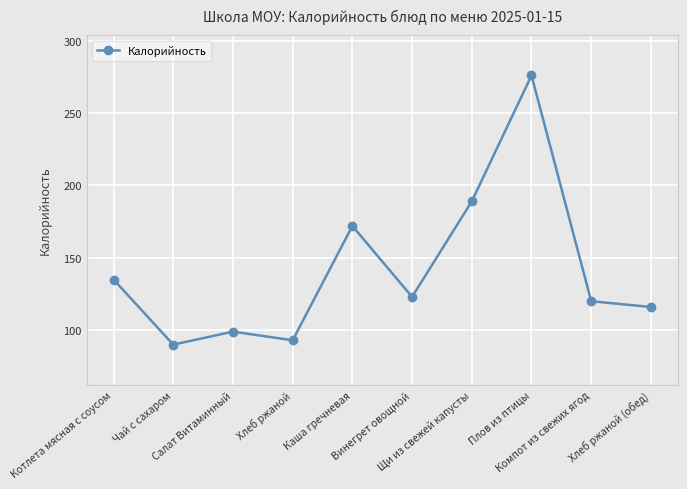

Which label corresponds to the smallest value in the chart?

Чай с сахаром